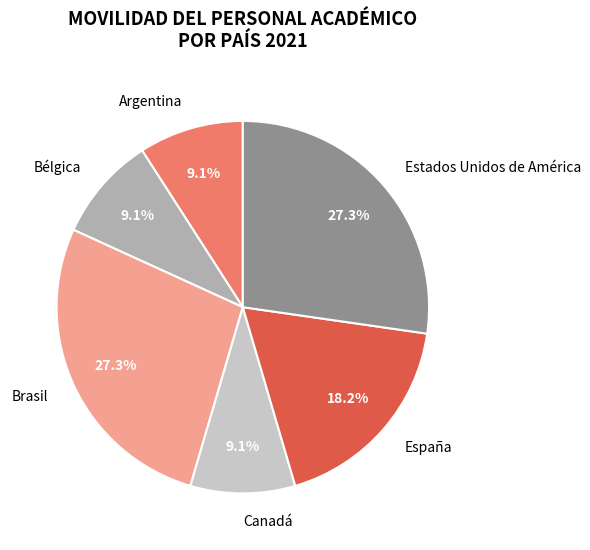

What is the ratio of the value at Brasil to the value at Estados Unidos de América?

1.0